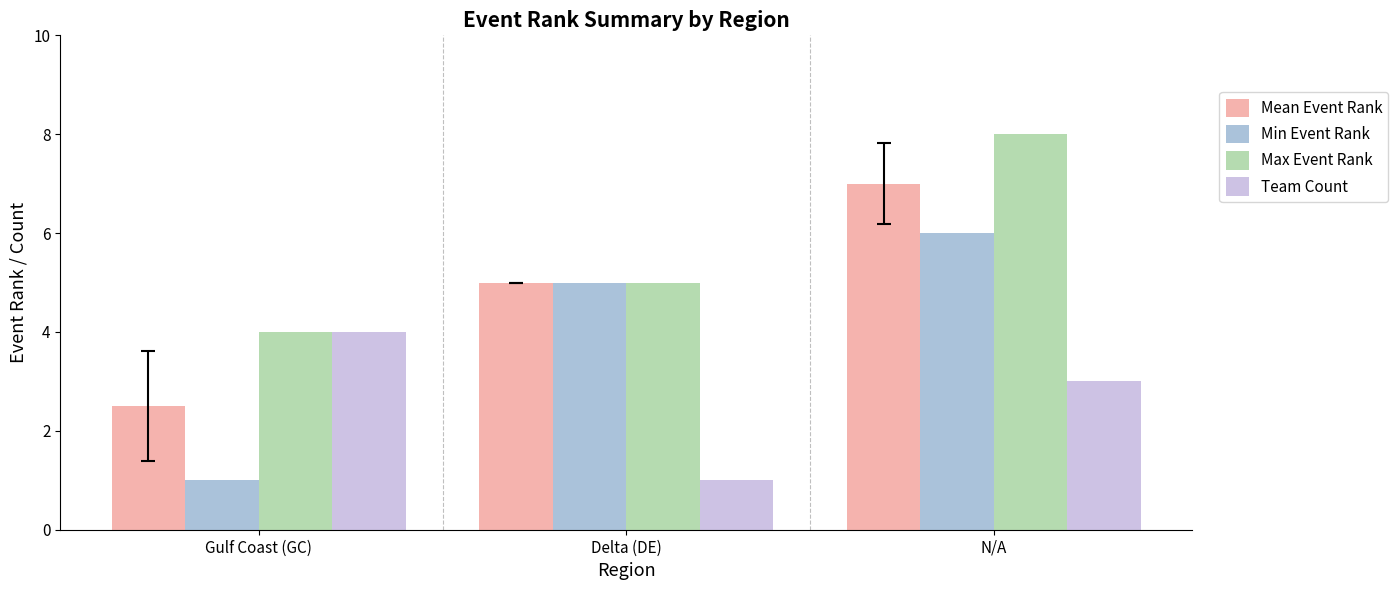

Read the Max Event Rank value at Gulf Coast (GC).

4.0